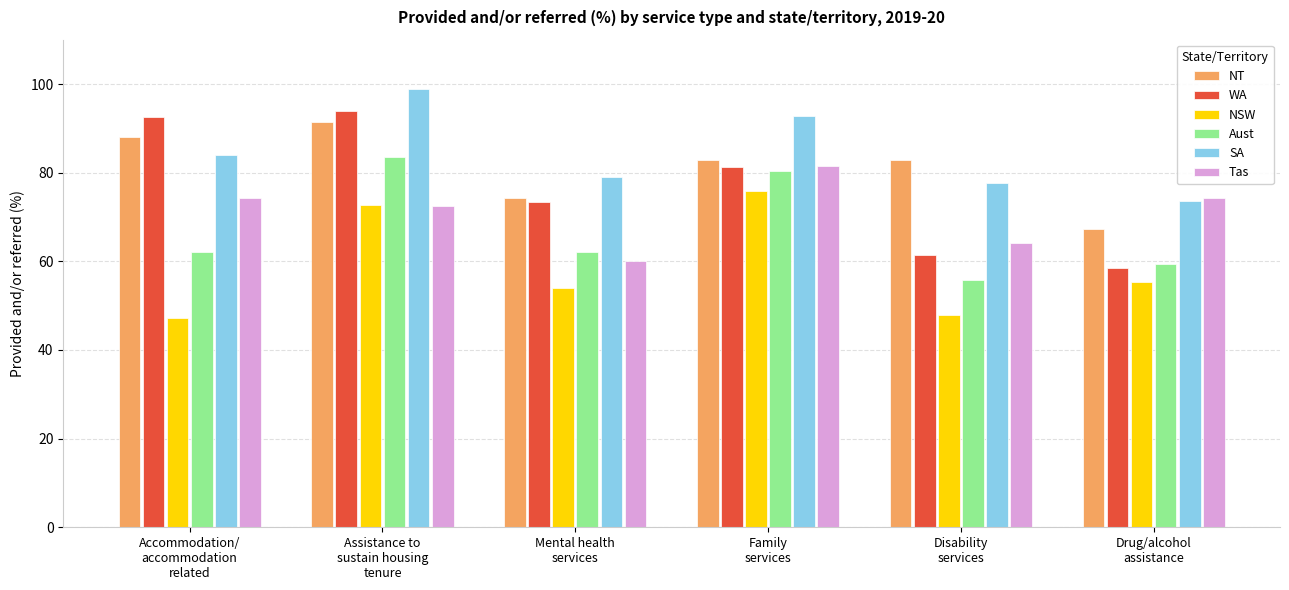

At which category is the sum across all series the highest?

Assistance to
sustain housing
tenure